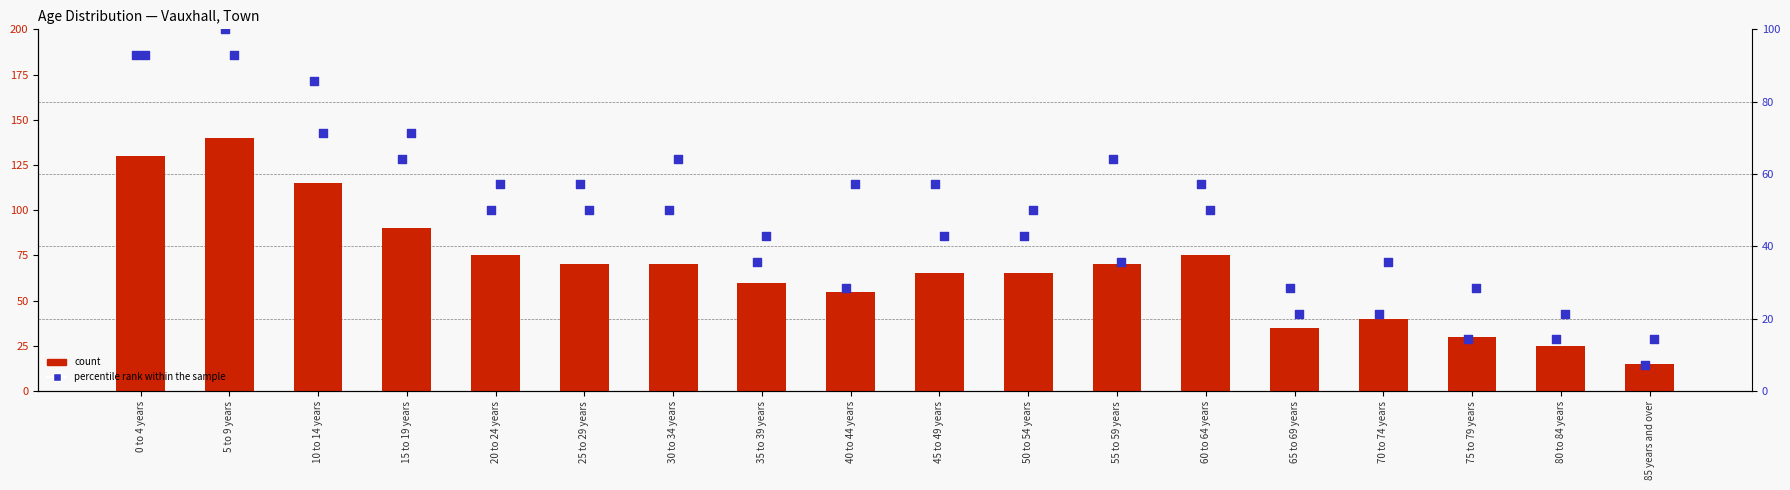

At how many categories does at least one series exceed 97?

3